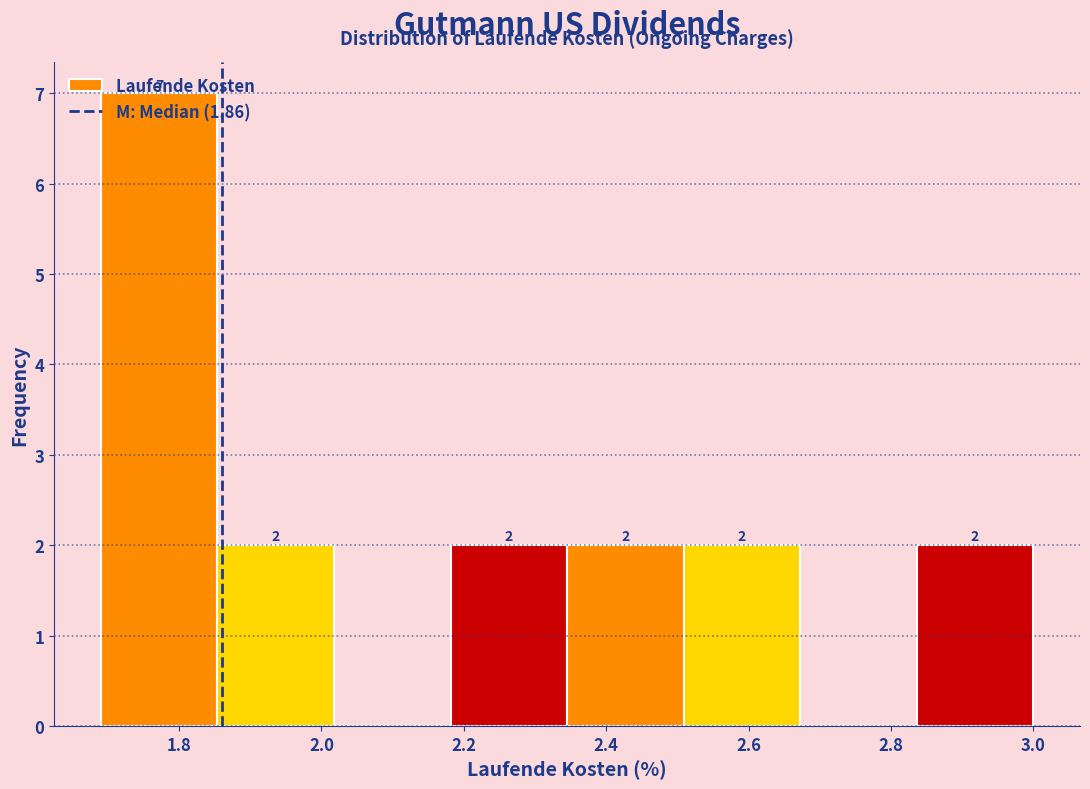

Over which range of the x-axis is the bar tallest?

1.70 to 1.86